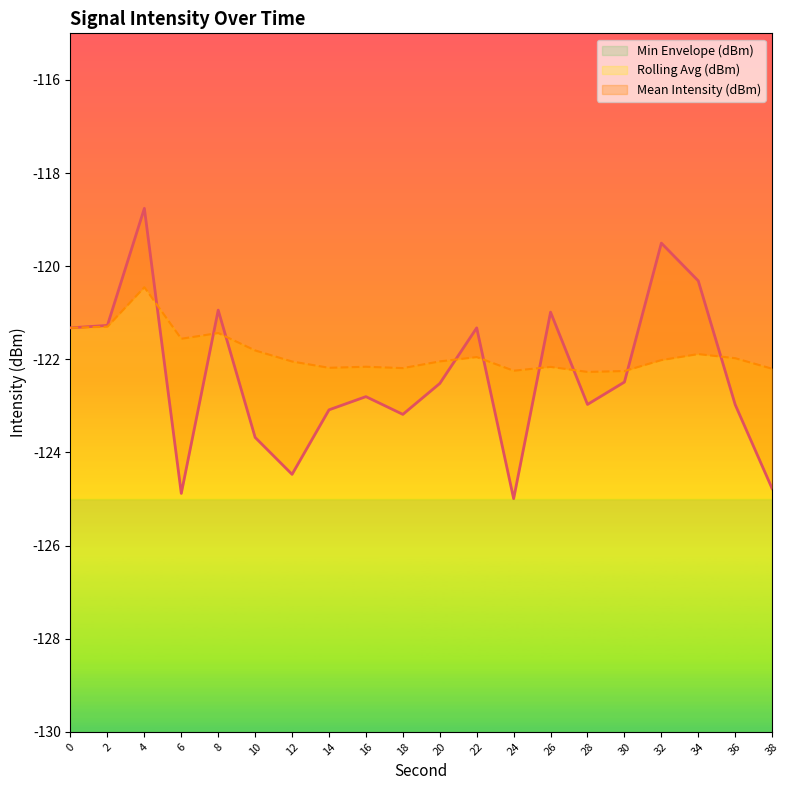

At how many categories does at least one series exceed -120?

2